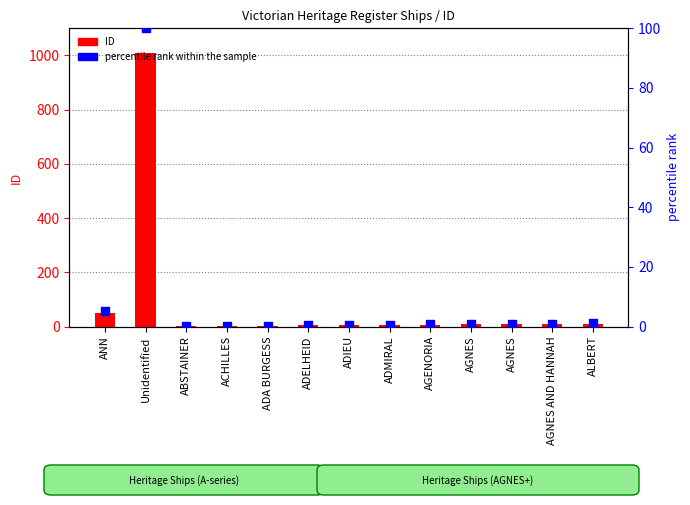

Which series has the largest Y range (max minus min)?

ID